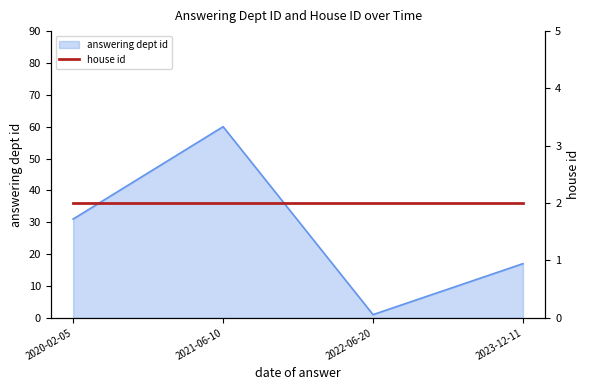

Reading left to right, list all the values displayed in this chart.

31	60	1	17